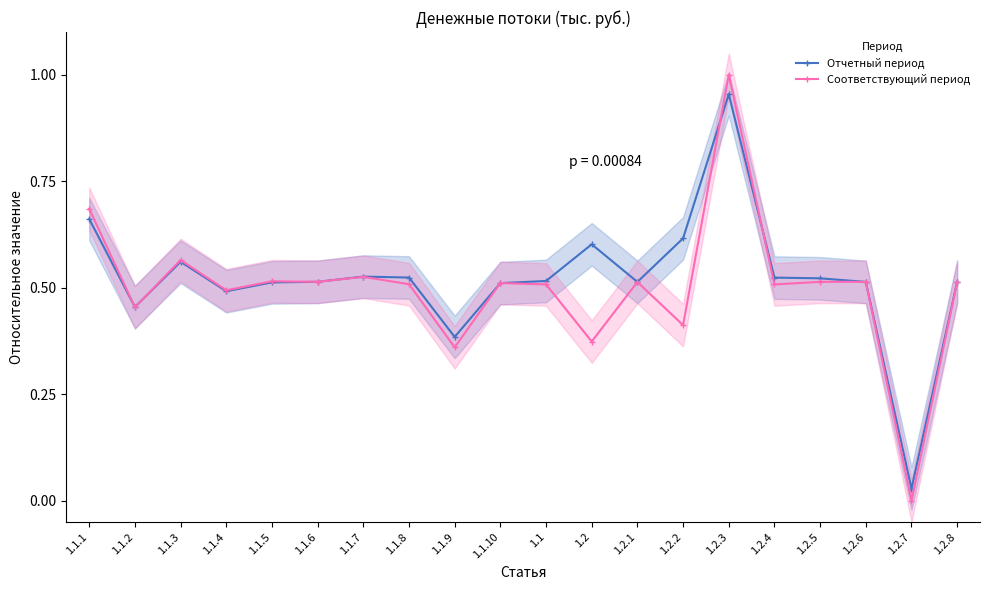

At 1.2.4, list the series in order from smallest to largest.

Соответствующий период, Отчетный период